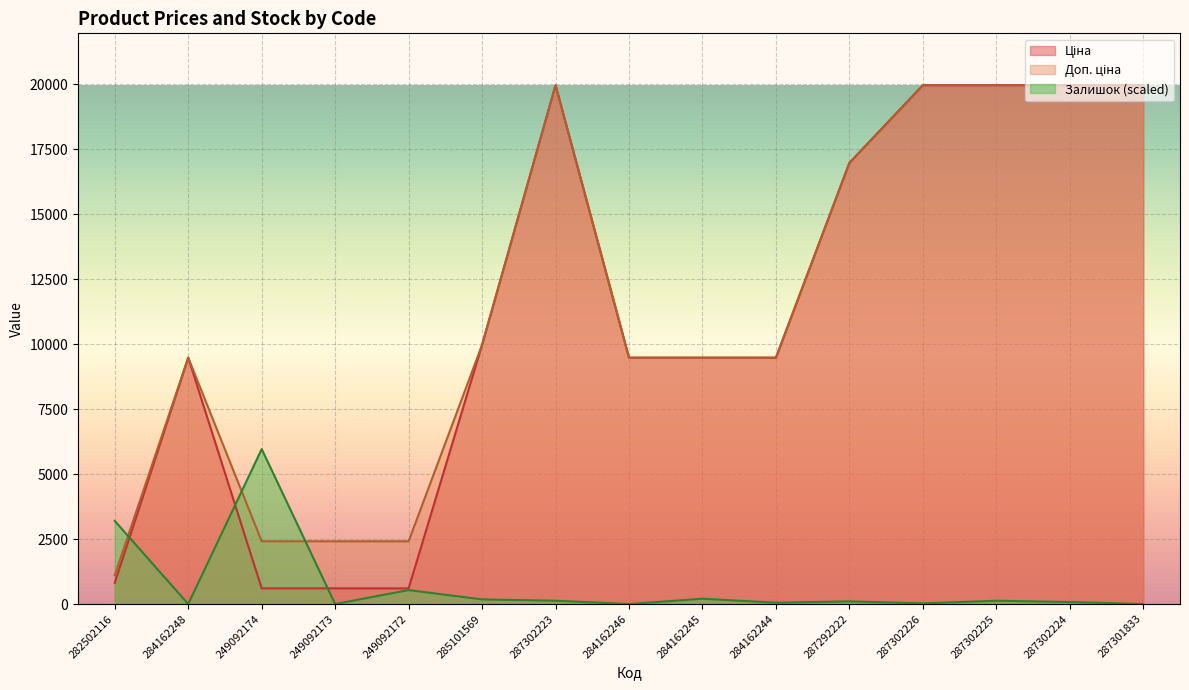

Between 284162245 and 287302224, which is larger?

287302224